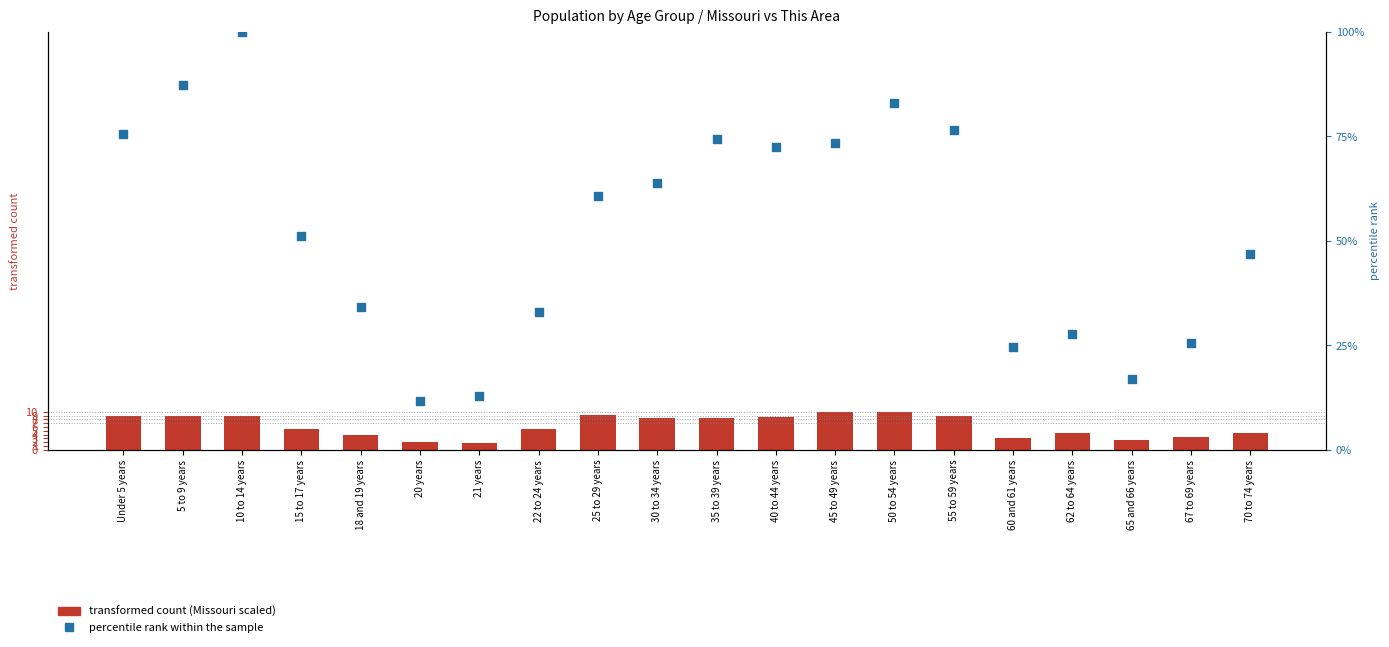

Which series reaches the maximum Y coordinate?

percentile rank within the sample